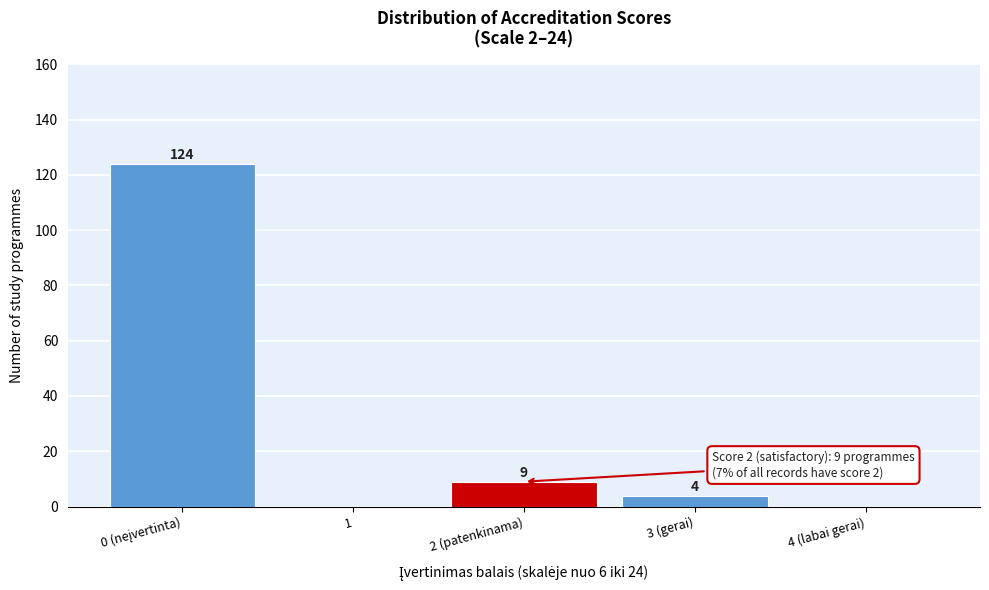

True or false: the data shows 0 at 1.

True